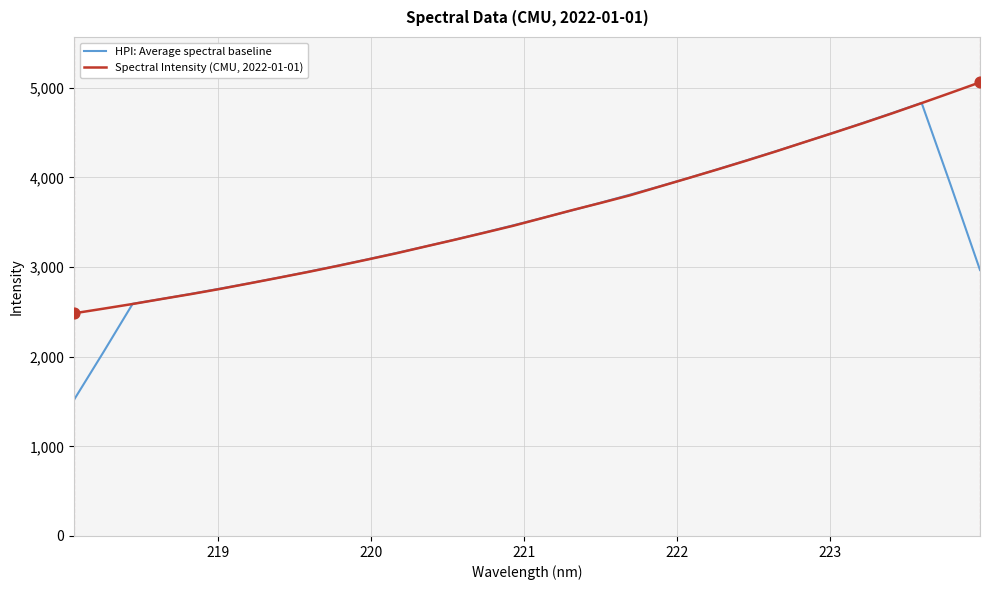

What are all the series names shown in the legend?

HPI: Average spectral baseline, Spectral Intensity (CMU, 2022-01-01)